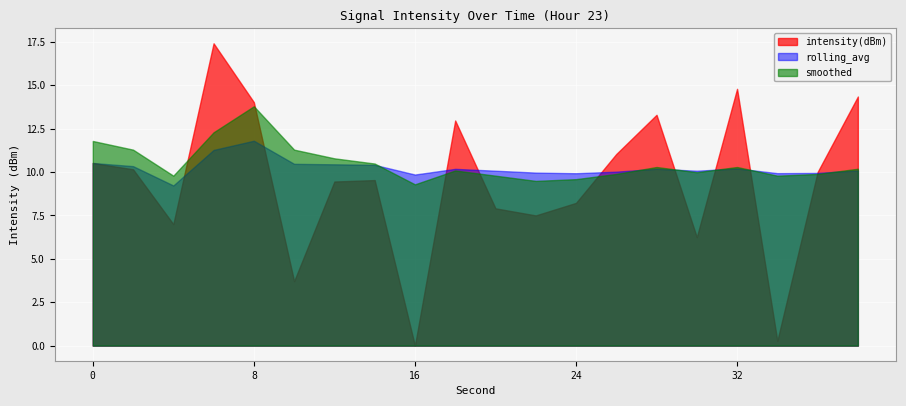

True or false: smoothed and intensity(dBm) intersect in this chart.

True